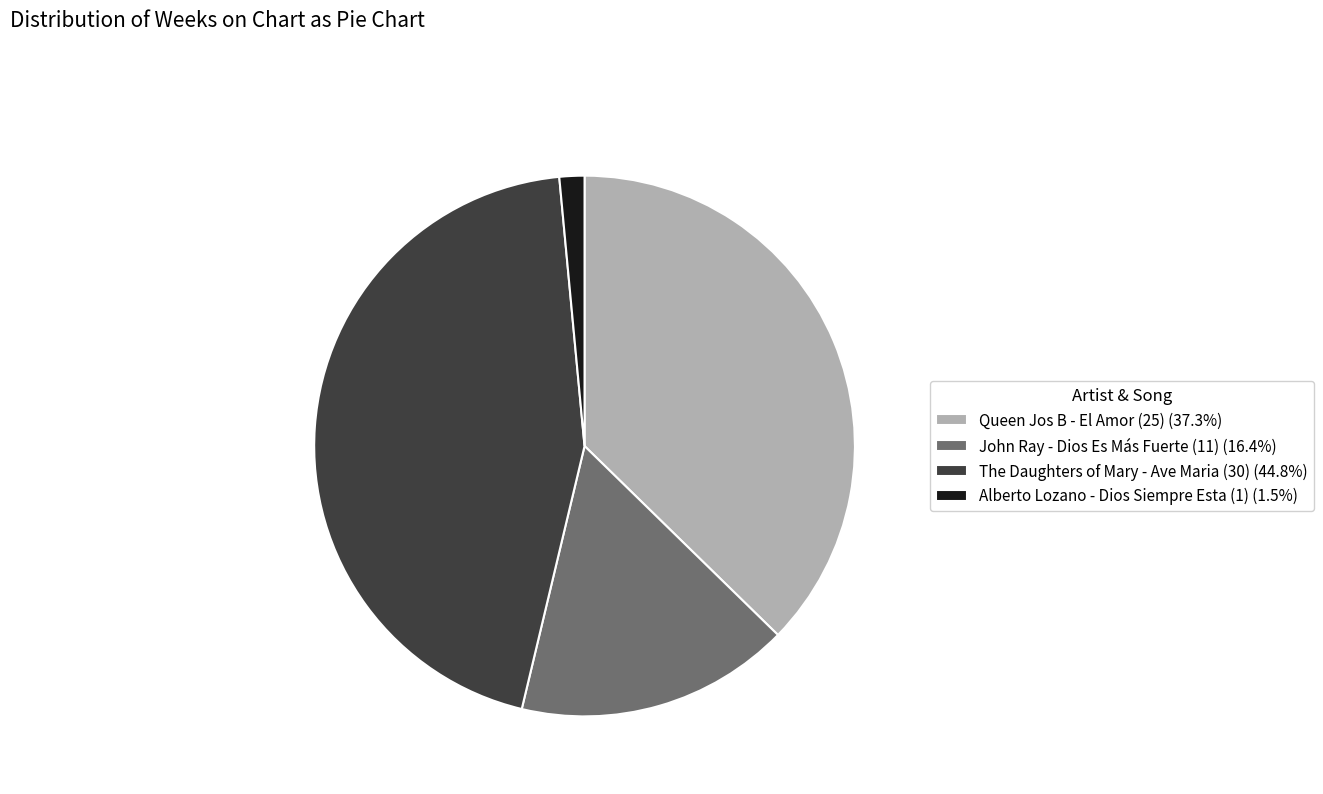

Count the number of slices in the pie.

4